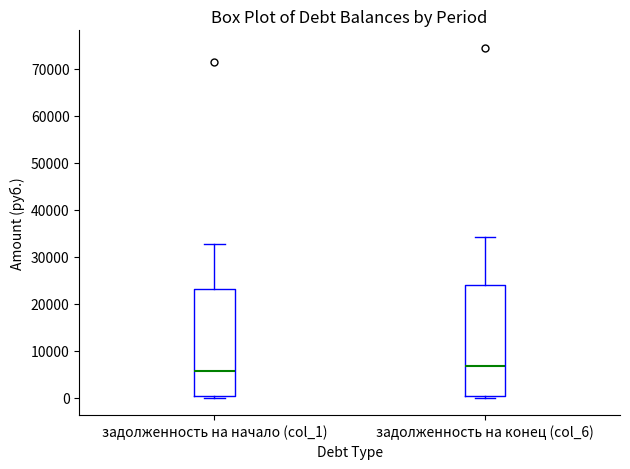

Where does the upper whisker of the box for задолженность на начало (col_1) end on the y-axis? The values are not printed on the chart, so give them approximately, as read against the axis.

33000